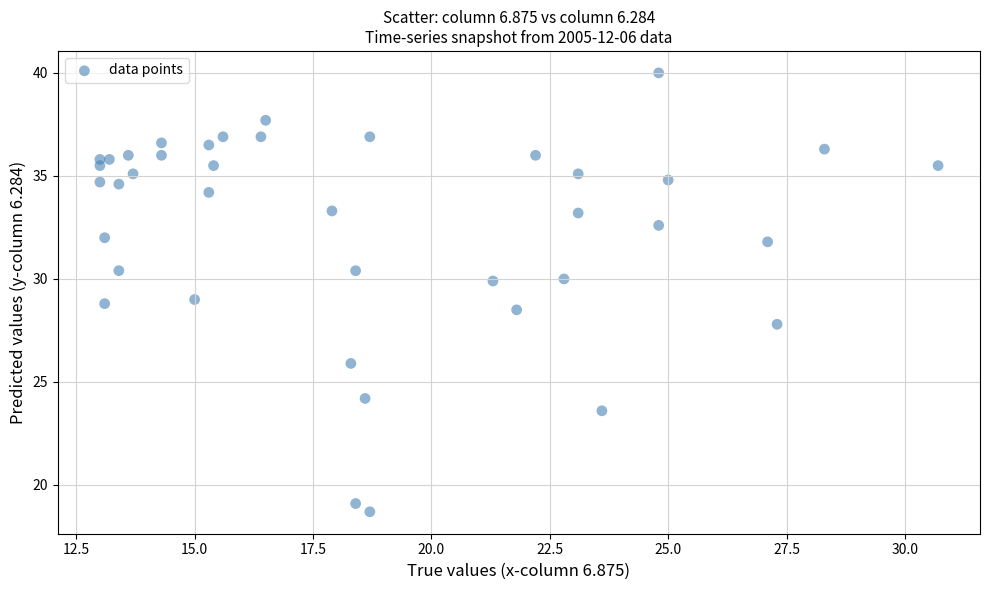

What is the range of Y values (max minus min)?

21.3